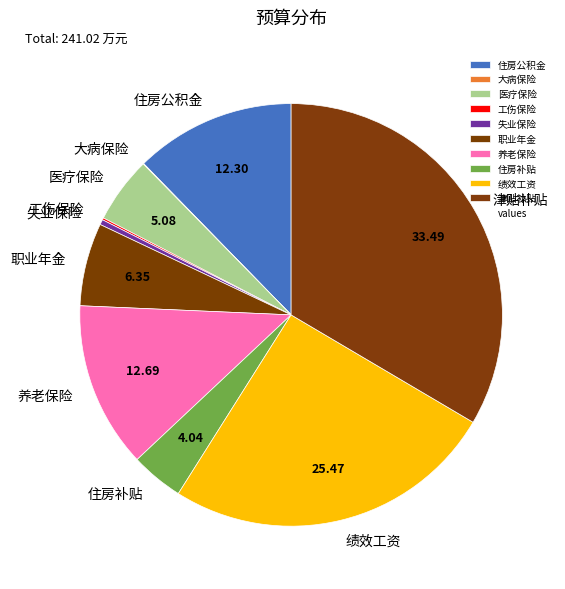

True or false: 职业年金 accounts for 1% of the total.

False